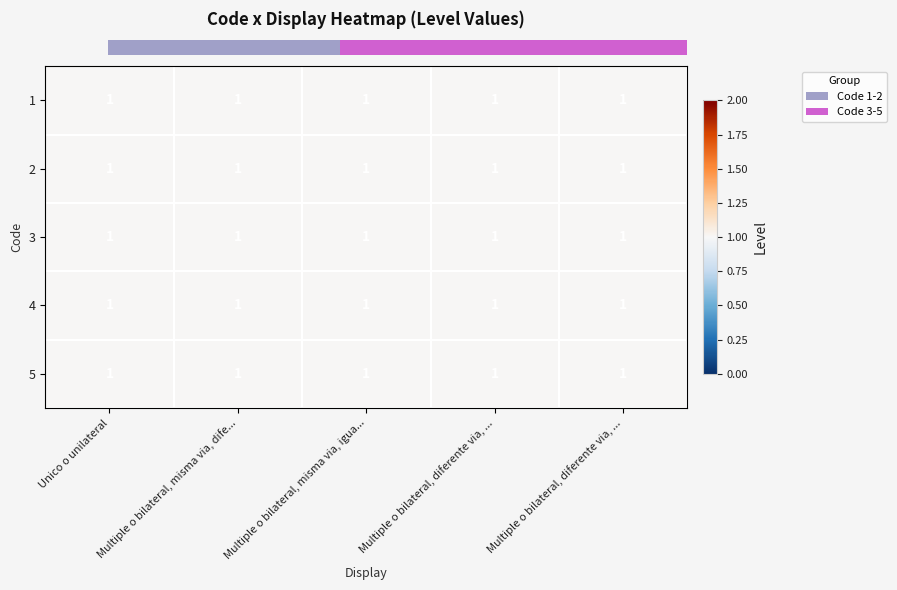

Is it true that 3 equals 1 at Unico o unilateral?

True